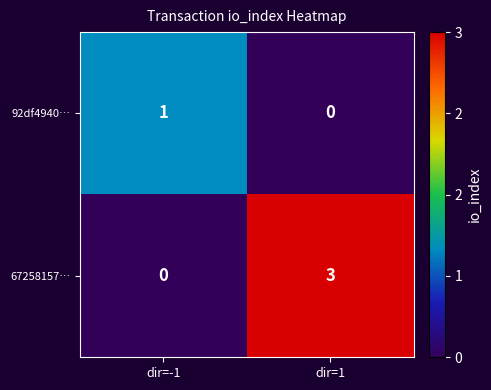

What is the difference between the 67258157… values at dir=-1 and dir=1?

3